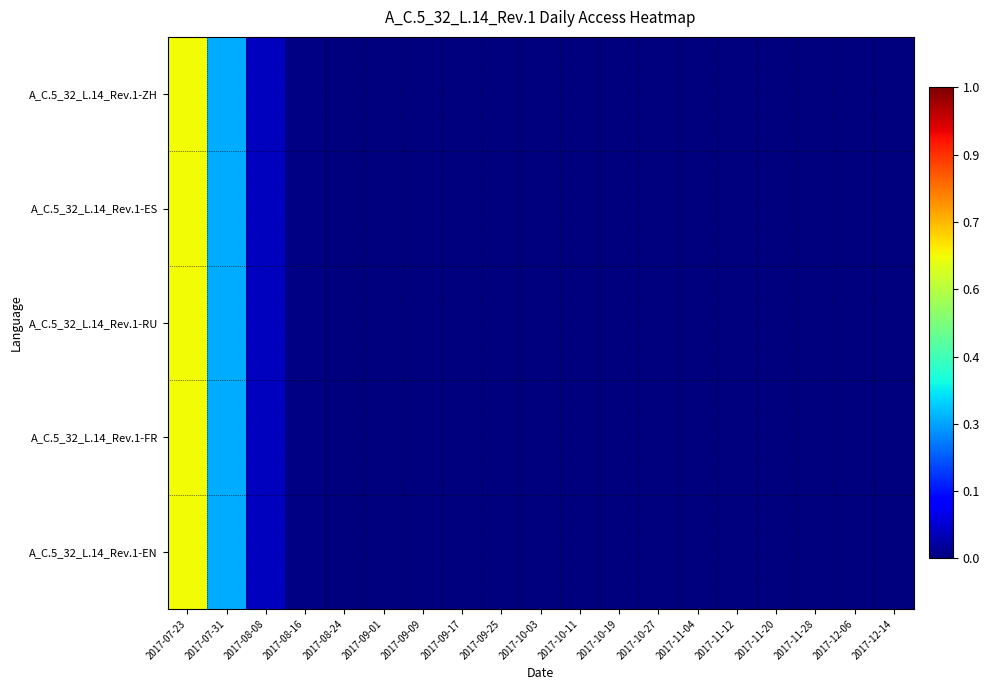

Reading right to left, list all the values displayed in this chart.

A_C.5_32_L.14_Rev.1-ZH: 2017-12-14=0.0	2017-12-06=0.0	2017-11-28=0.0	2017-11-20=0.0	2017-11-12=0.0	2017-11-04=0.0	2017-10-27=0.0	2017-10-19=0.0	2017-10-11=0.0	2017-10-03=0.0	2017-09-25=0.0	2017-09-17=0.0	2017-09-09=0.0	2017-09-01=0.0	2017-08-24=0.0	2017-08-16=0.0	2017-08-08=0.1	2017-07-31=0.3	2017-07-23=0.6
A_C.5_32_L.14_Rev.1-ES: 2017-12-14=0.0	2017-12-06=0.0	2017-11-28=0.0	2017-11-20=0.0	2017-11-12=0.0	2017-11-04=0.0	2017-10-27=0.0	2017-10-19=0.0	2017-10-11=0.0	2017-10-03=0.0	2017-09-25=0.0	2017-09-17=0.0	2017-09-09=0.0	2017-09-01=0.0	2017-08-24=0.0	2017-08-16=0.0	2017-08-08=0.1	2017-07-31=0.3	2017-07-23=0.6
A_C.5_32_L.14_Rev.1-RU: 2017-12-14=0.0	2017-12-06=0.0	2017-11-28=0.0	2017-11-20=0.0	2017-11-12=0.0	2017-11-04=0.0	2017-10-27=0.0	2017-10-19=0.0	2017-10-11=0.0	2017-10-03=0.0	2017-09-25=0.0	2017-09-17=0.0	2017-09-09=0.0	2017-09-01=0.0	2017-08-24=0.0	2017-08-16=0.0	2017-08-08=0.1	2017-07-31=0.3	2017-07-23=0.6
A_C.5_32_L.14_Rev.1-FR: 2017-12-14=0.0	2017-12-06=0.0	2017-11-28=0.0	2017-11-20=0.0	2017-11-12=0.0	2017-11-04=0.0	2017-10-27=0.0	2017-10-19=0.0	2017-10-11=0.0	2017-10-03=0.0	2017-09-25=0.0	2017-09-17=0.0	2017-09-09=0.0	2017-09-01=0.0	2017-08-24=0.0	2017-08-16=0.0	2017-08-08=0.1	2017-07-31=0.3	2017-07-23=0.6
A_C.5_32_L.14_Rev.1-EN: 2017-12-14=0.0	2017-12-06=0.0	2017-11-28=0.0	2017-11-20=0.0	2017-11-12=0.0	2017-11-04=0.0	2017-10-27=0.0	2017-10-19=0.0	2017-10-11=0.0	2017-10-03=0.0	2017-09-25=0.0	2017-09-17=0.0	2017-09-09=0.0	2017-09-01=0.0	2017-08-24=0.0	2017-08-16=0.0	2017-08-08=0.1	2017-07-31=0.3	2017-07-23=0.6